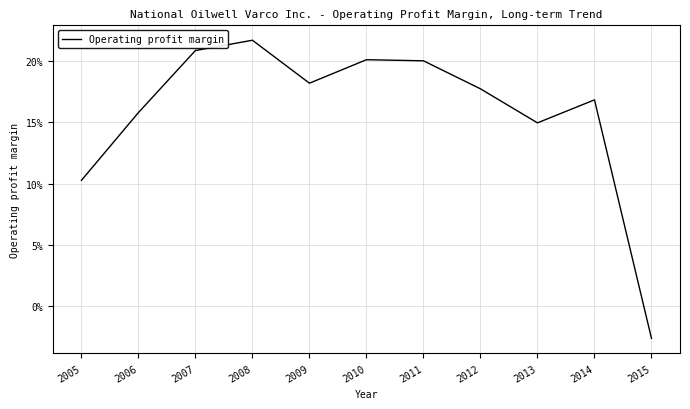

The value at 2011 is 0.2. True or false?

True